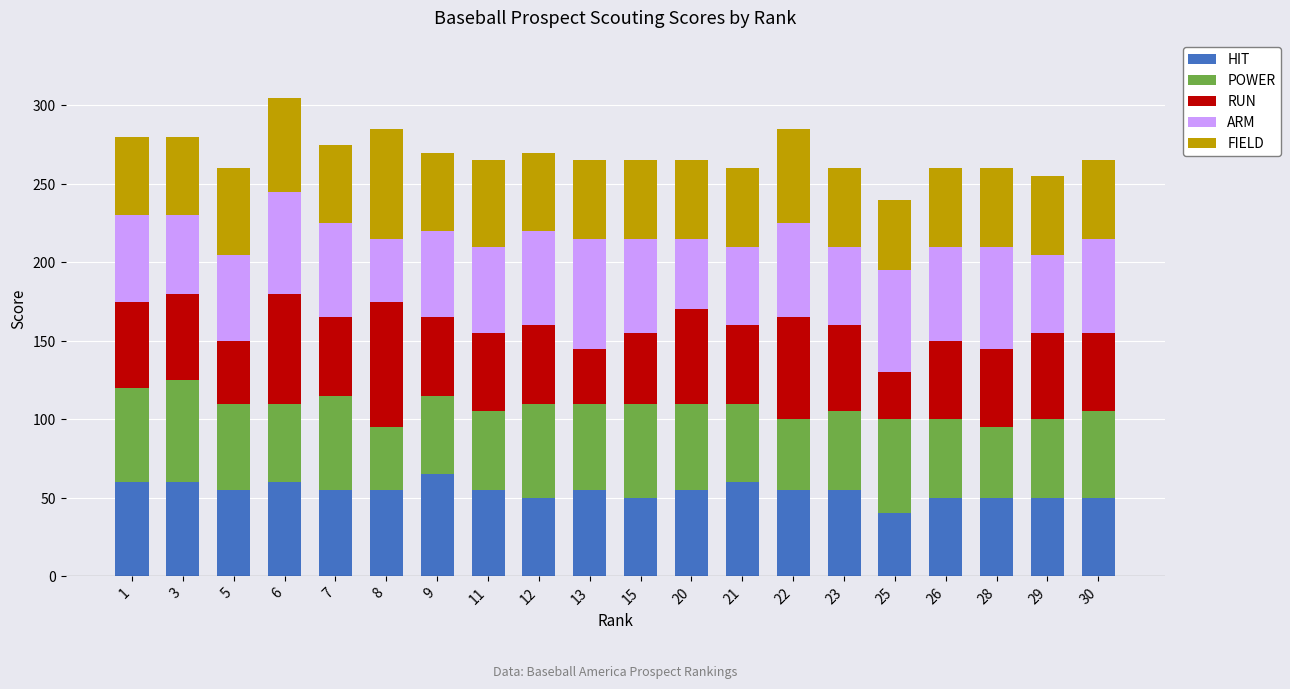

What value does the HIT series have at 5, to the nearest 5?

55